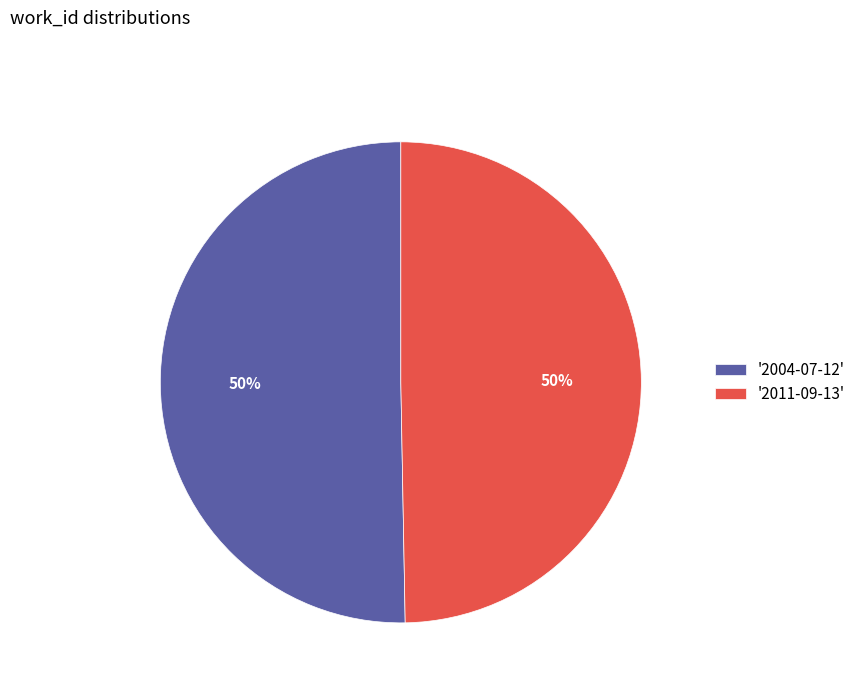

To the nearest percent, what is the average slice percentage?

50%